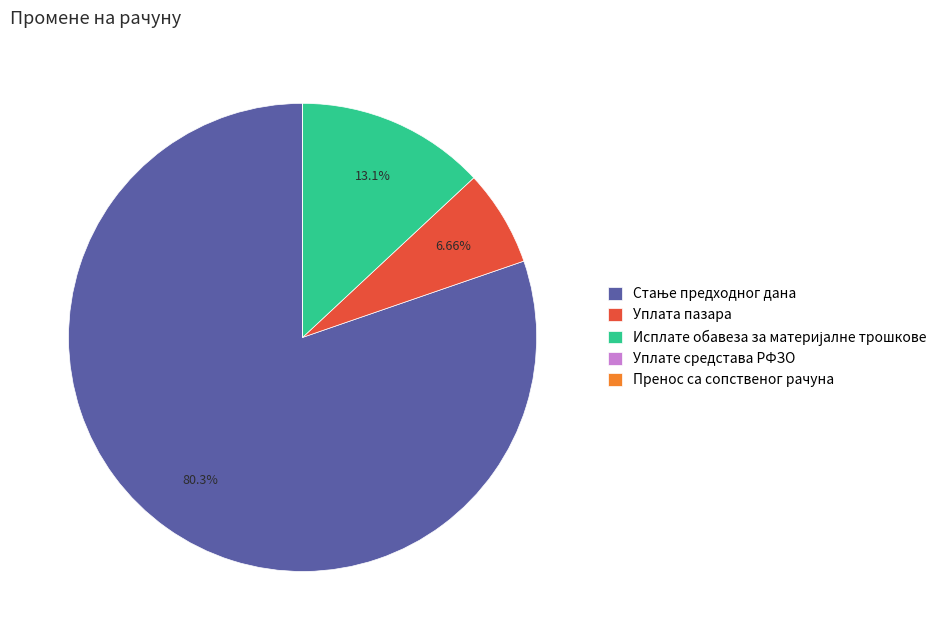

Is there any slice that represents more than half of the pie?

Yes